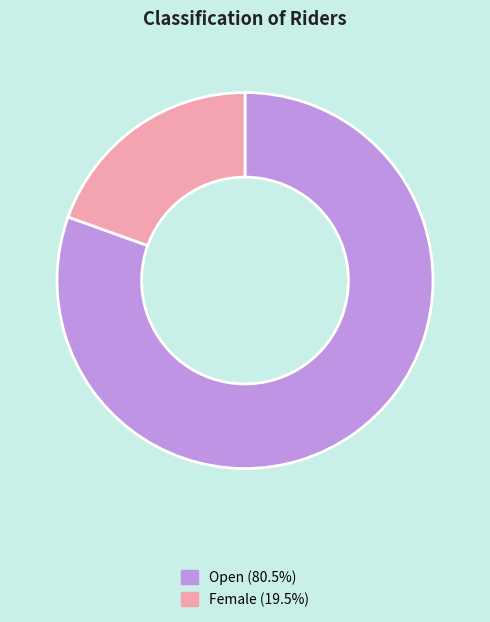

How many segments does this pie chart have?

2